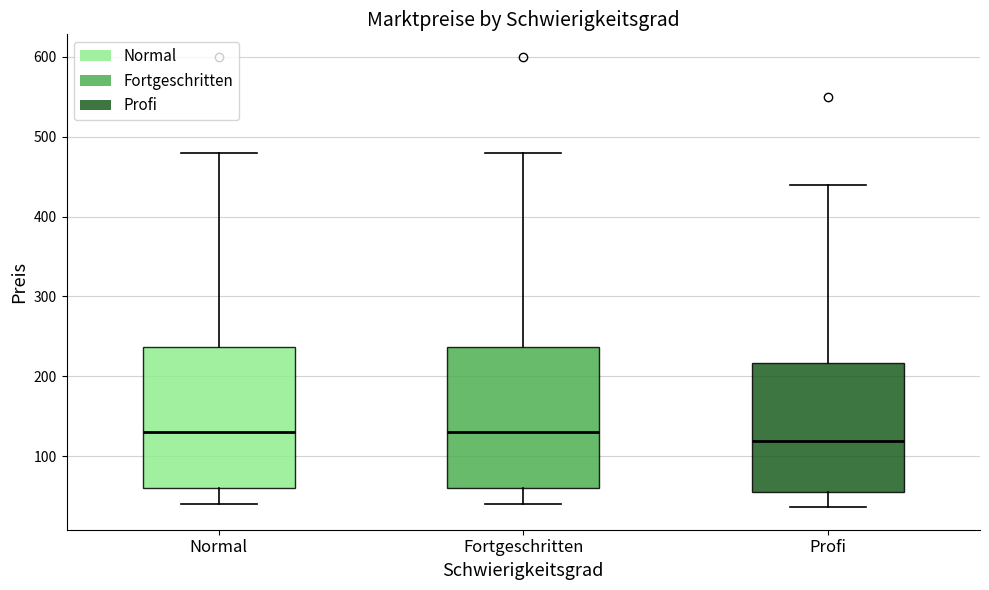

Where does the median line of the box for Normal sit on the y-axis? The values are not printed on the chart, so give them approximately, as read against the axis.

130